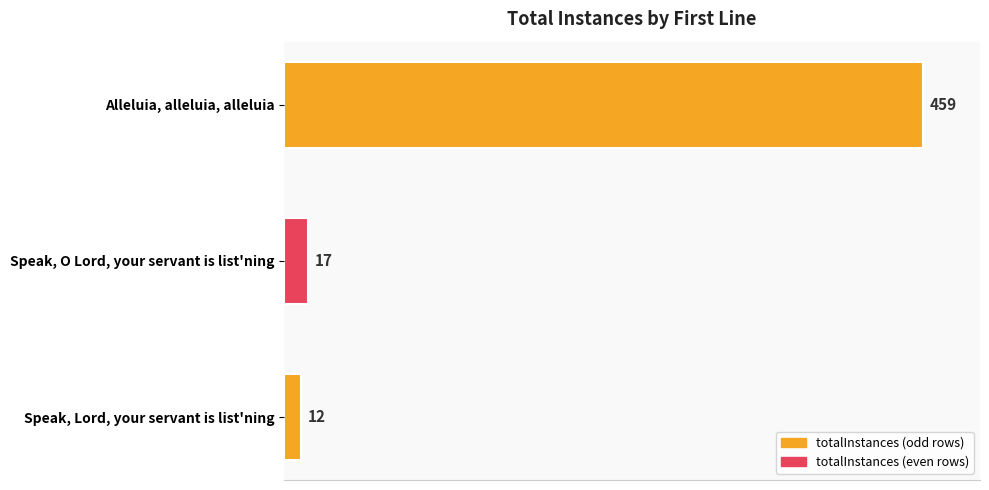

Is it true that the value at Speak, O Lord, your servant is list'ning is 17?

True